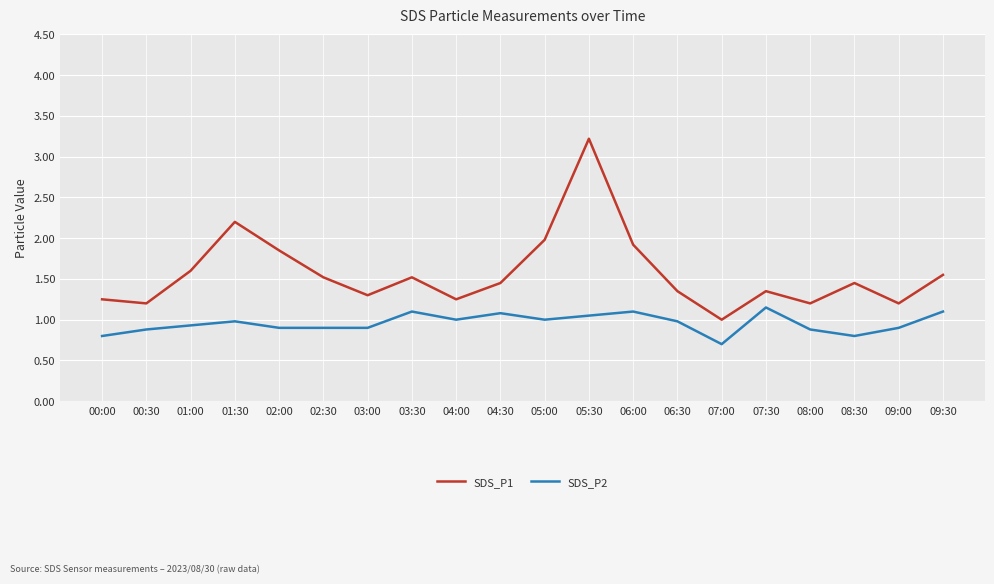

Is the value of SDS_P1 at 06:00 greater than the value of SDS_P2 at 00:30?

Yes